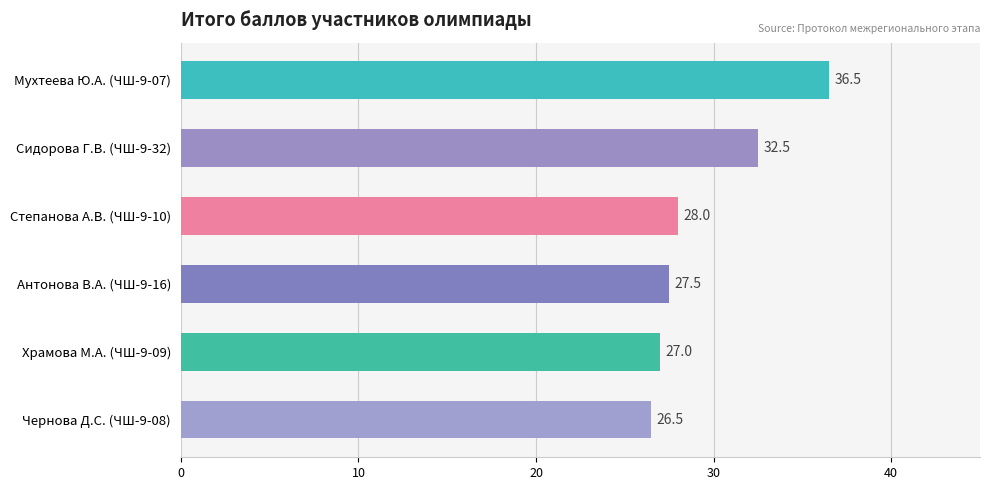

How many series are shown in this chart?

1